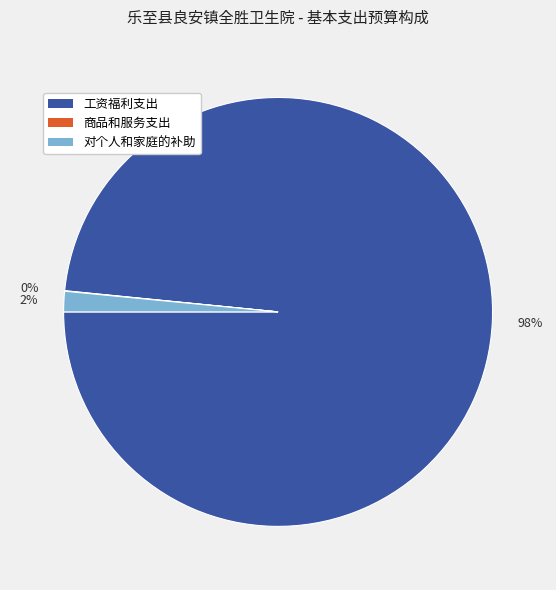

What is the majority slice?

98%